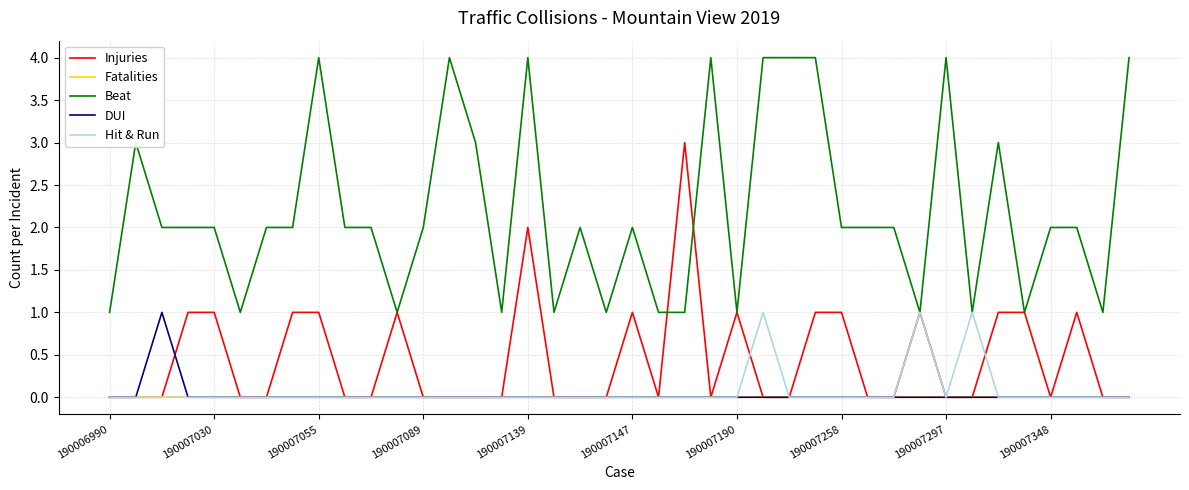

How many distinct data groups are displayed?

5